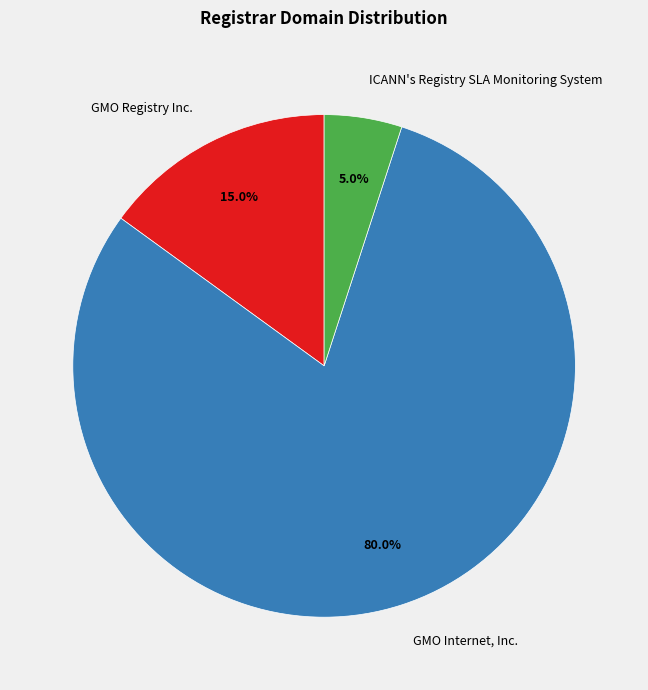

Do GMO Internet, Inc. and GMO Registry Inc. together represent more than half of the pie?

Yes